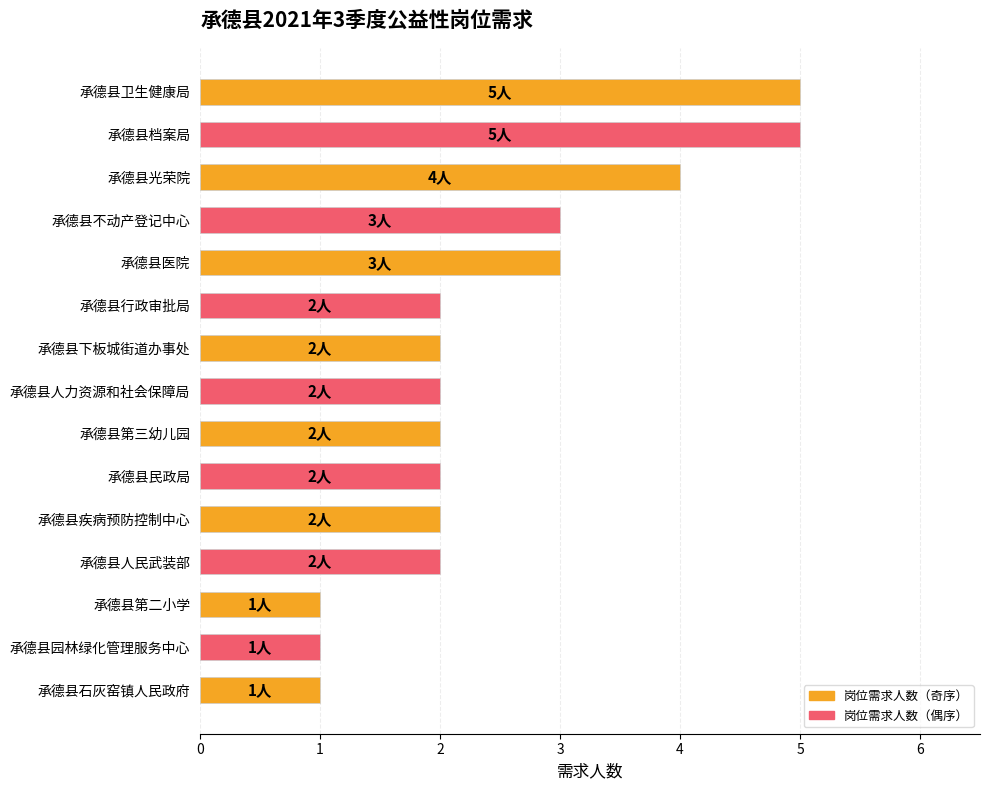

Approximately how many times larger is the value at 承德县石灰窑镇人民政府 compared to 承德县第二小学?

1.0